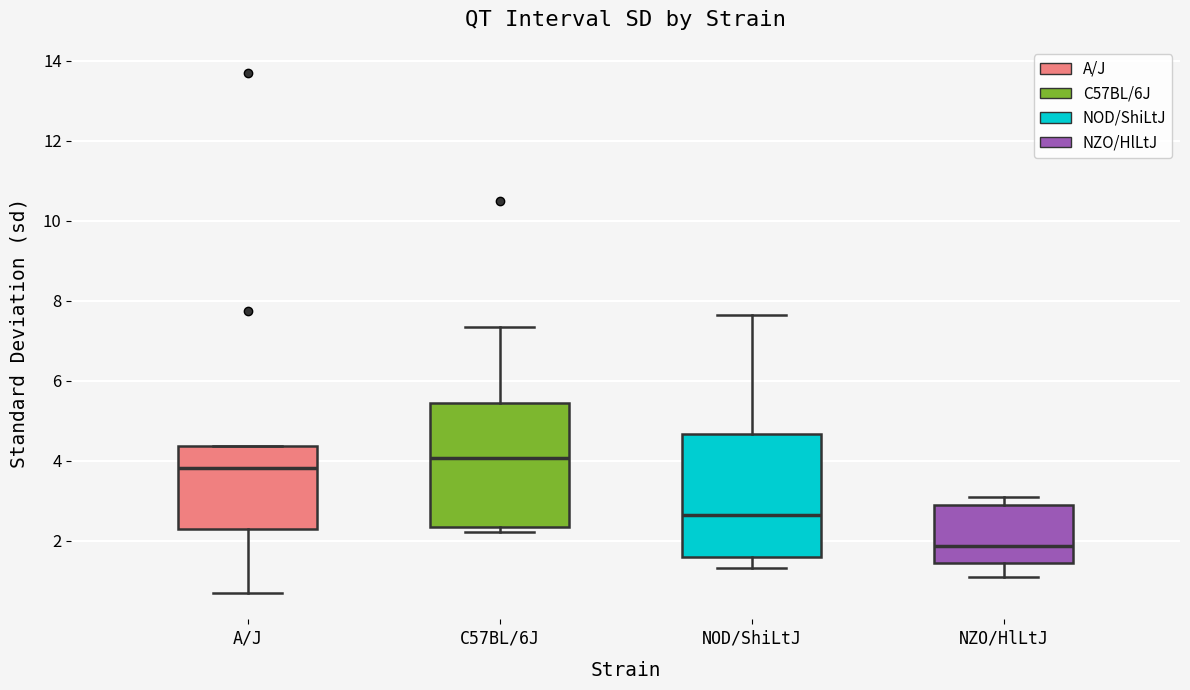

Which box's median line is the highest?

C57BL/6J